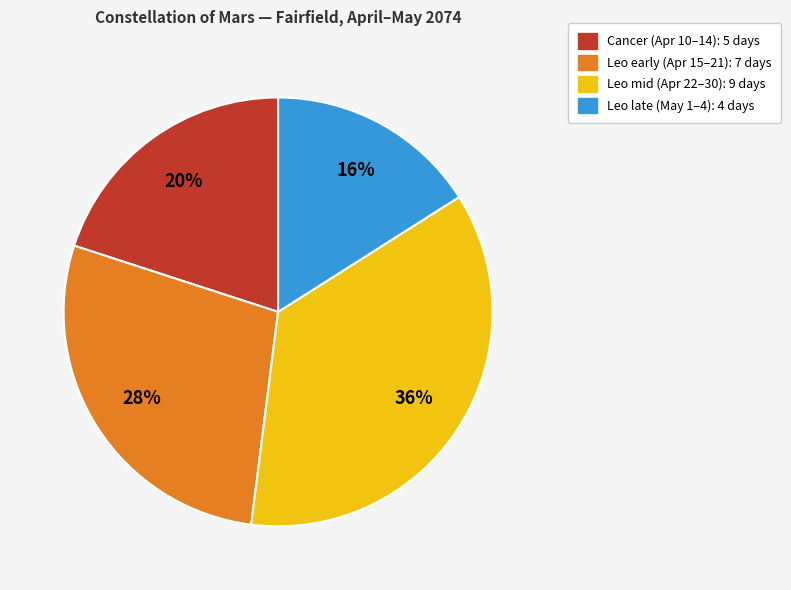

To the nearest percent, what portion does Leo mid (Apr 22–30): 9 days represent?

36%